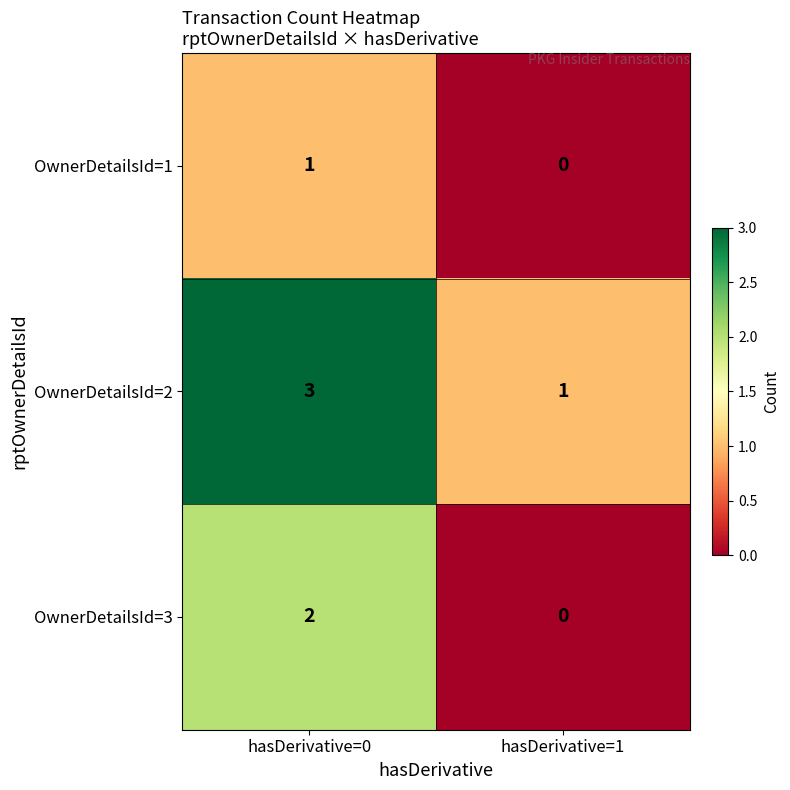

Reading left to right, transcribe all the data shown in this chart.

OwnerDetailsId=1: hasDerivative=0=1	hasDerivative=1=0
OwnerDetailsId=2: hasDerivative=0=3	hasDerivative=1=1
OwnerDetailsId=3: hasDerivative=0=2	hasDerivative=1=0